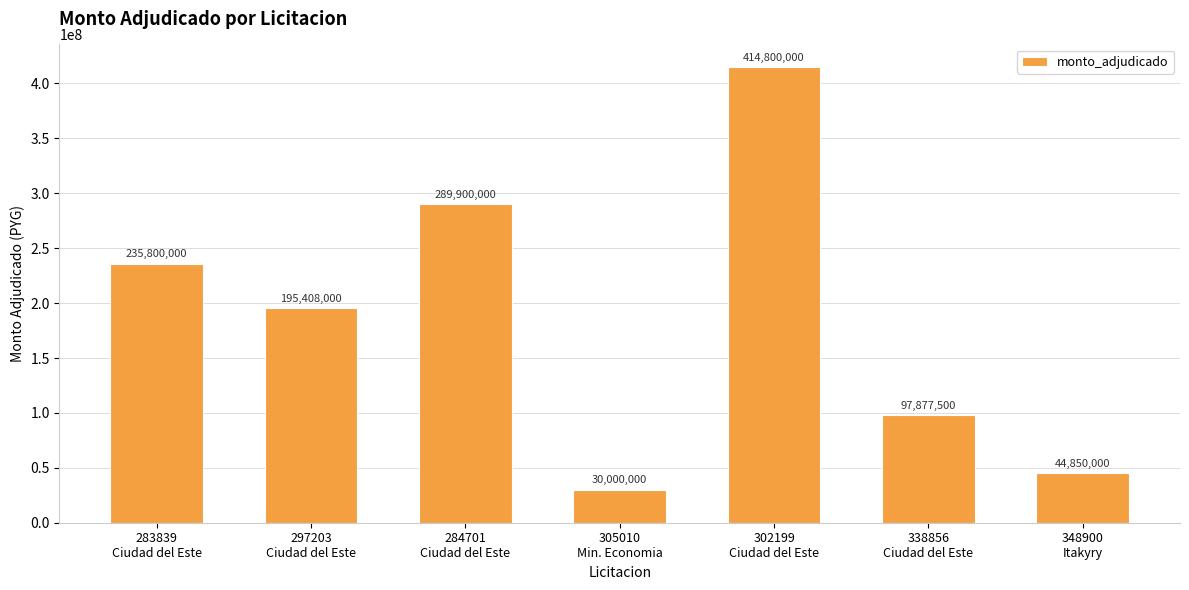

Rank the categories by value from highest to lowest.

302199
Ciudad del Este, 284701
Ciudad del Este, 283839
Ciudad del Este, 297203
Ciudad del Este, 338856
Ciudad del Este, 348900
Itakyry, 305010
Min. Economia